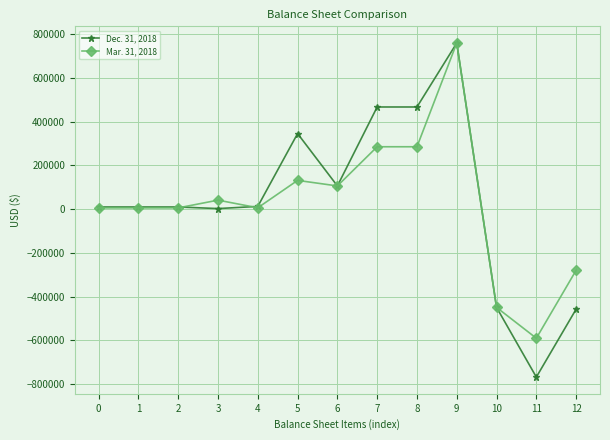

At 8, list the series in order from smallest to largest.

Mar. 31, 2018, Dec. 31, 2018